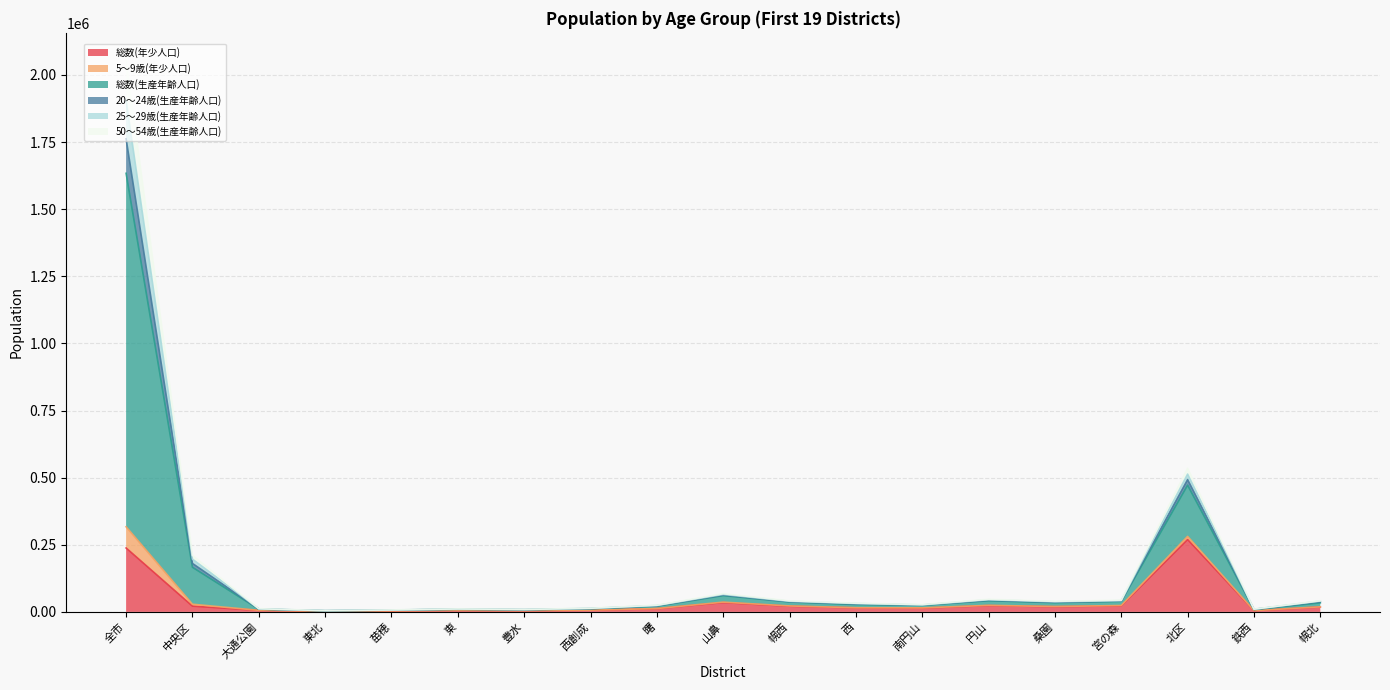

How many data points does each series have?

19